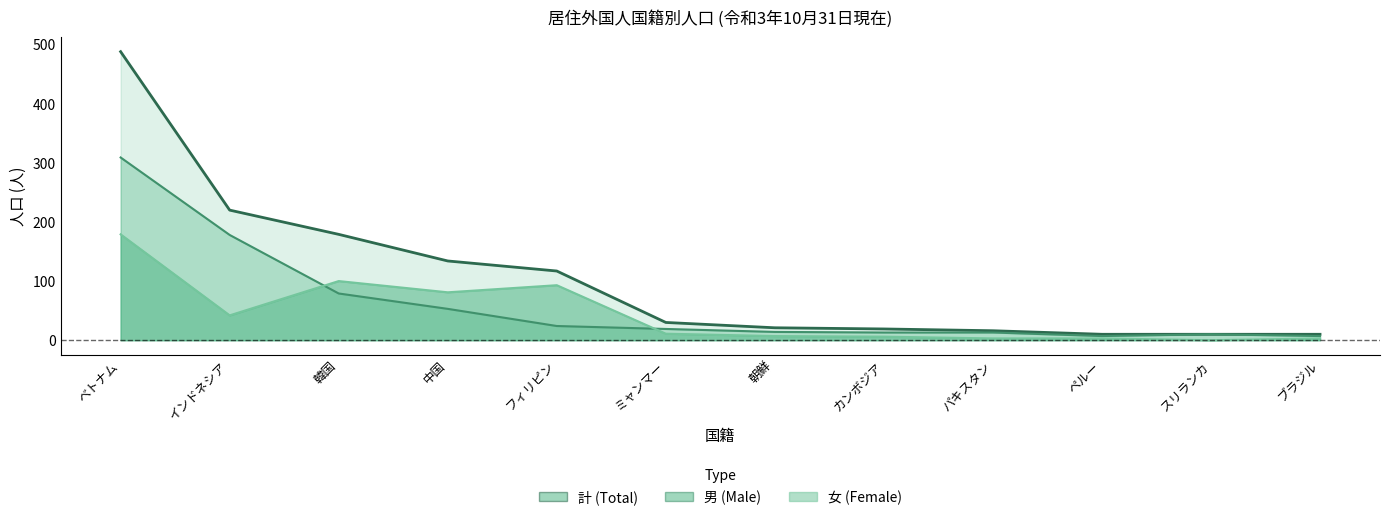

True or false: 男 line has a value of 19 at ミャンマー.

True